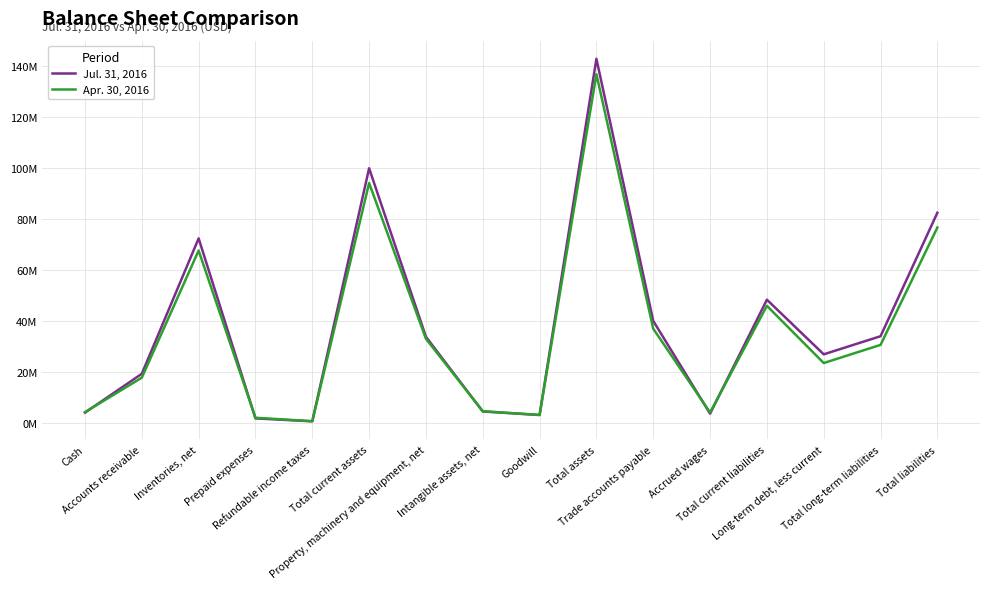

True or false: Jul. 31, 2016 has more than 1 points higher than both neighbors.

True